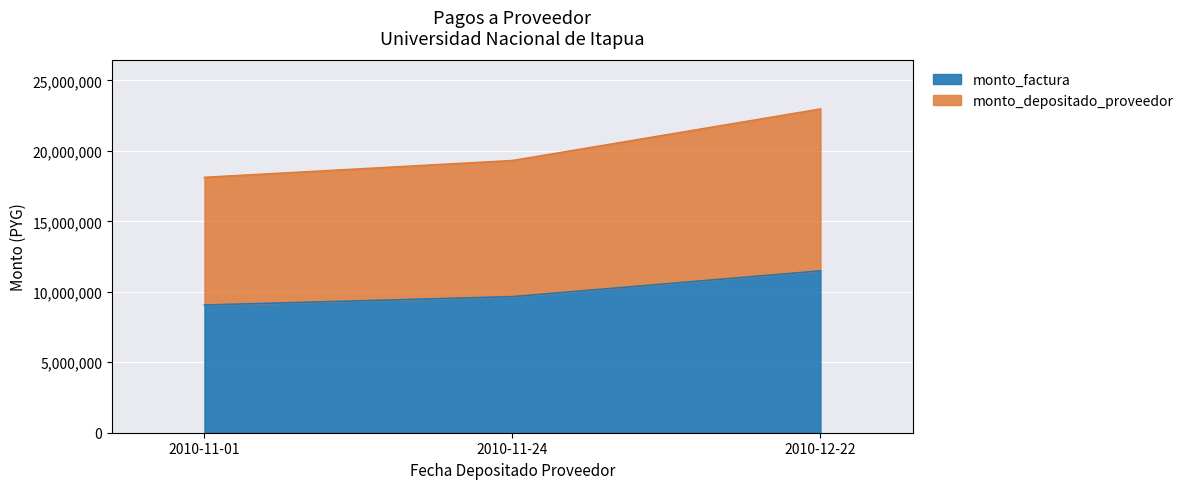

At which label is monto_depositado_proveedor closest to 20545062?

2010-11-24